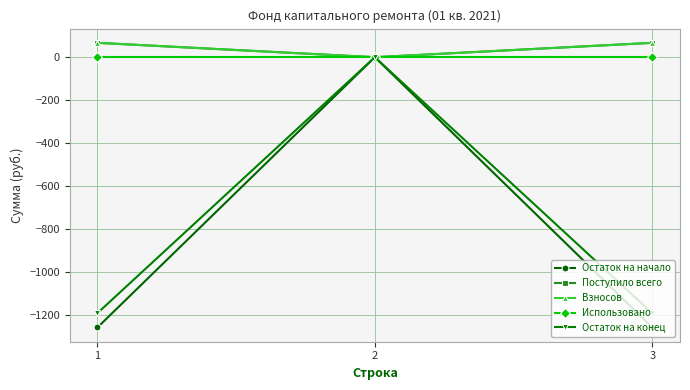

True or false: Использовано has a value of 0.0 at 3.

True